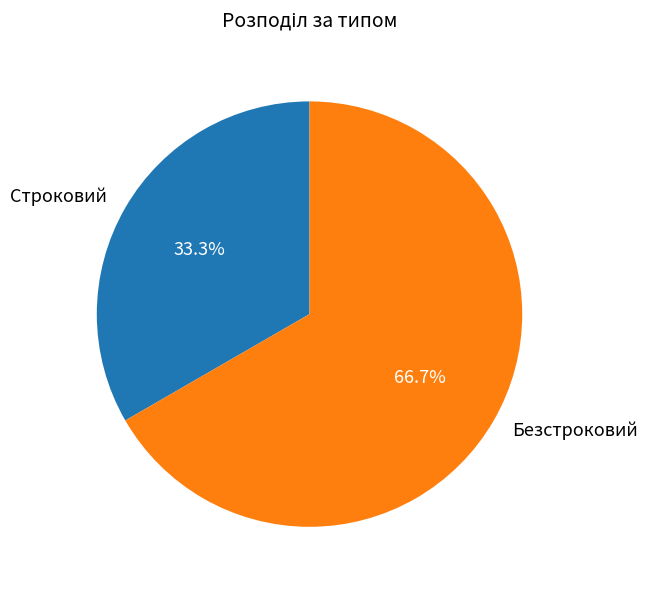

Which category accounts for the majority?

Безстроковий